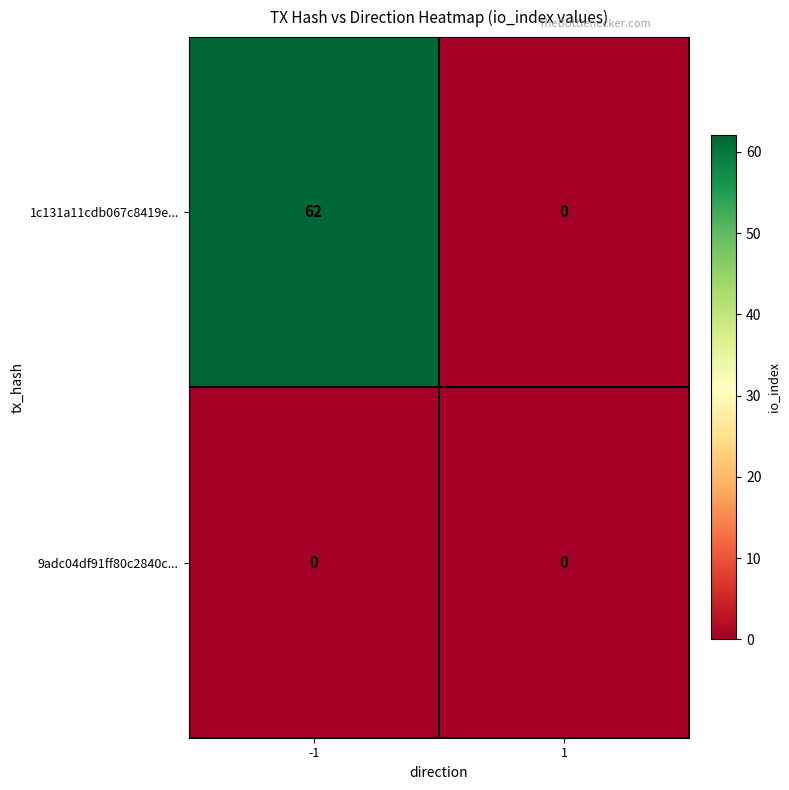

Reading left to right, transcribe all the data shown in this chart.

1c131a11cdb067c8419e...: 62	0
9adc04df91ff80c2840c...: 0	0